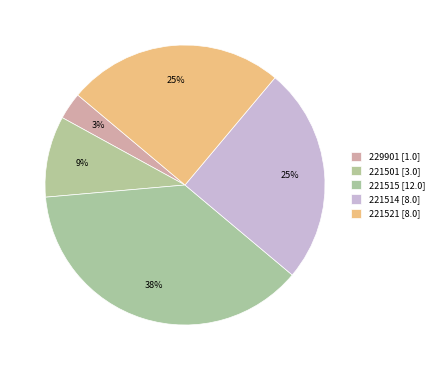

Does 221521 account for over 50% of the chart?

No